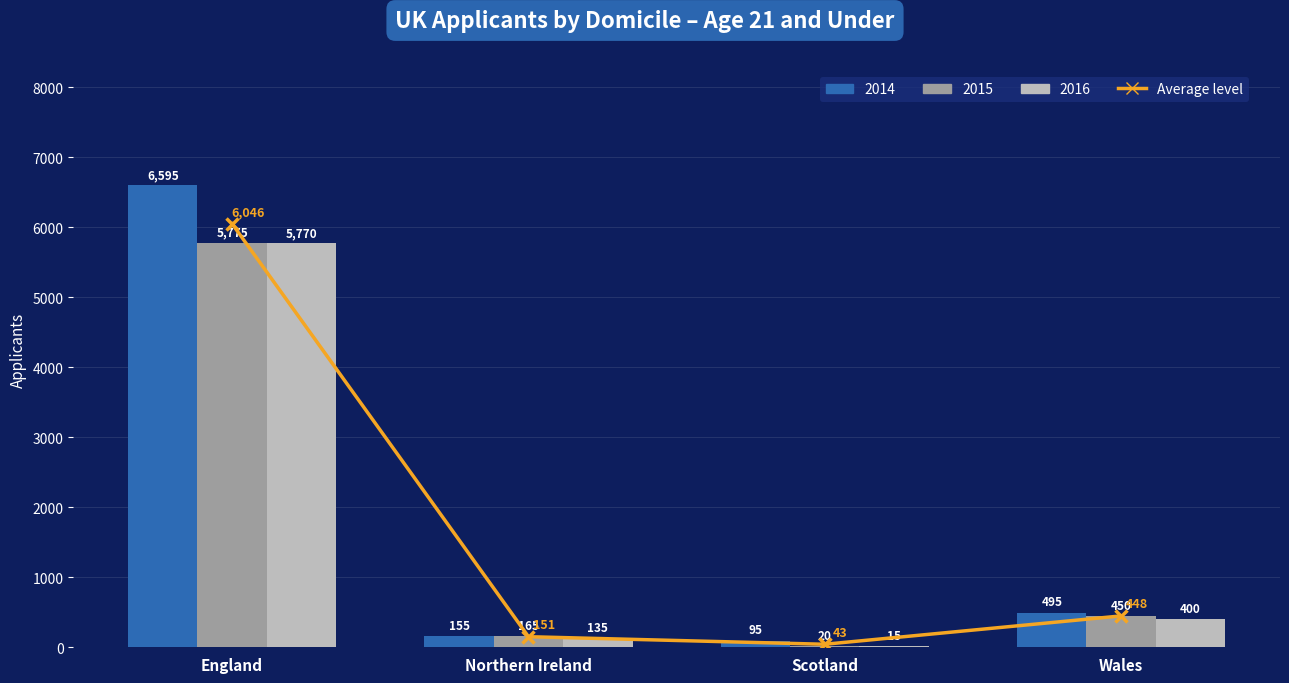

Rank the categories by value from lowest to highest.

Scotland, Northern Ireland, Wales, England